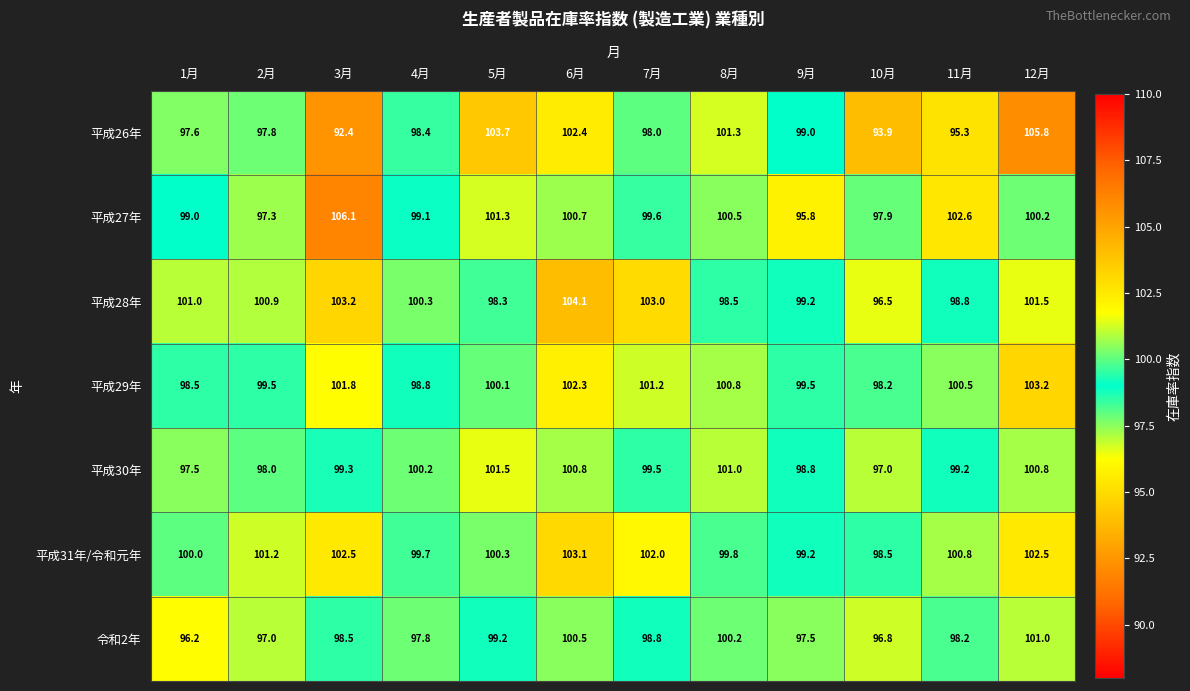

What is the difference between the highest and lowest values at 7月?

5.0